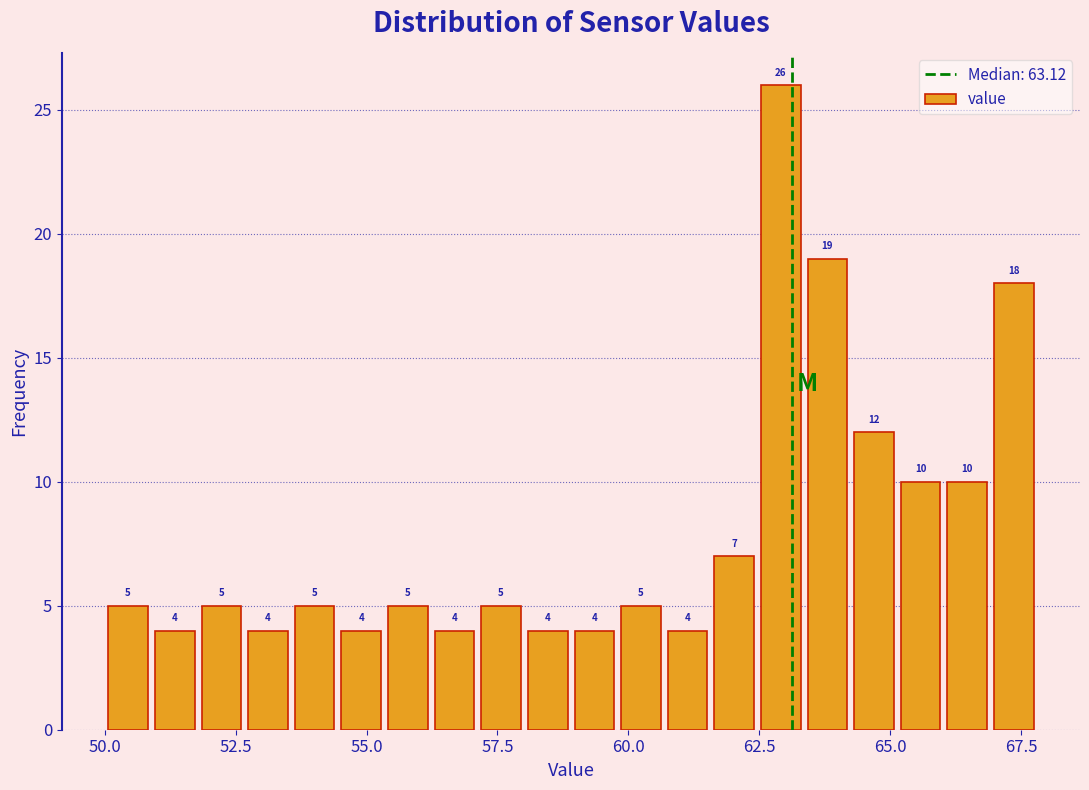

Read against the x-axis, roughly where is the centre of the tallest bar?

63.0